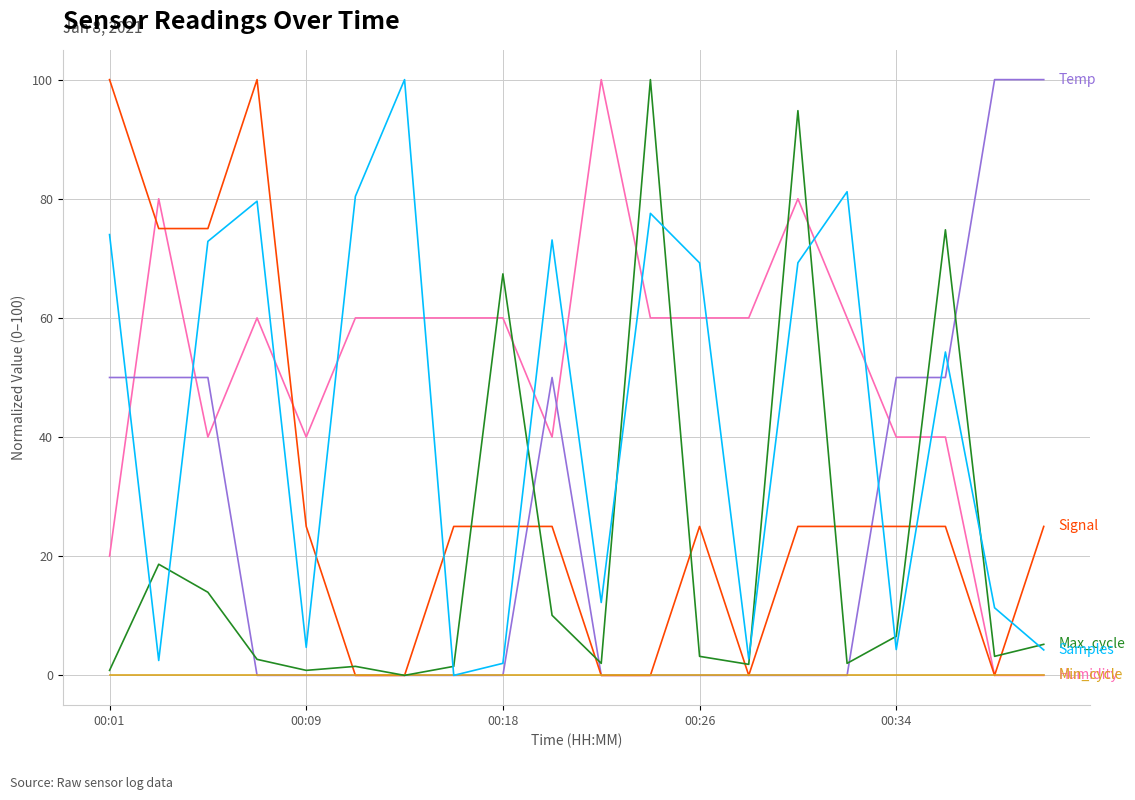

What is the greatest value displayed?

100.0